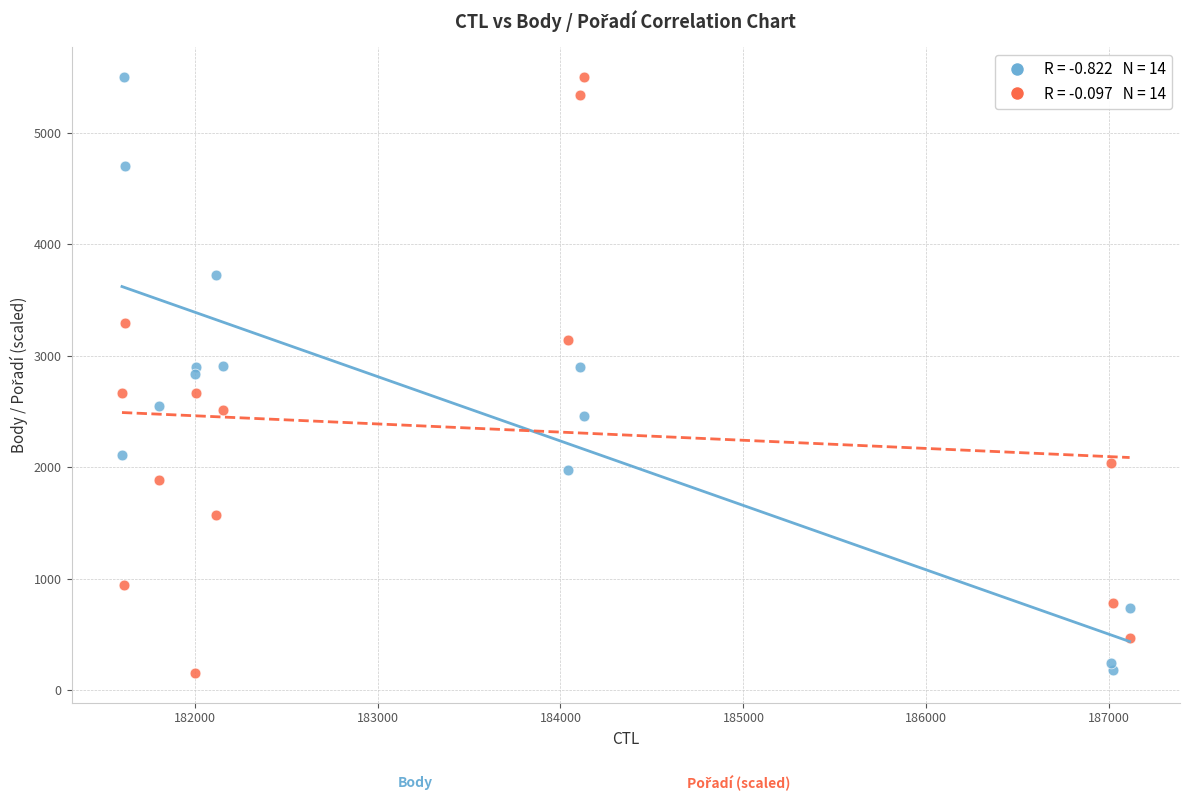

Across all data points, what is the range of X values (max minus min)?

5508.0